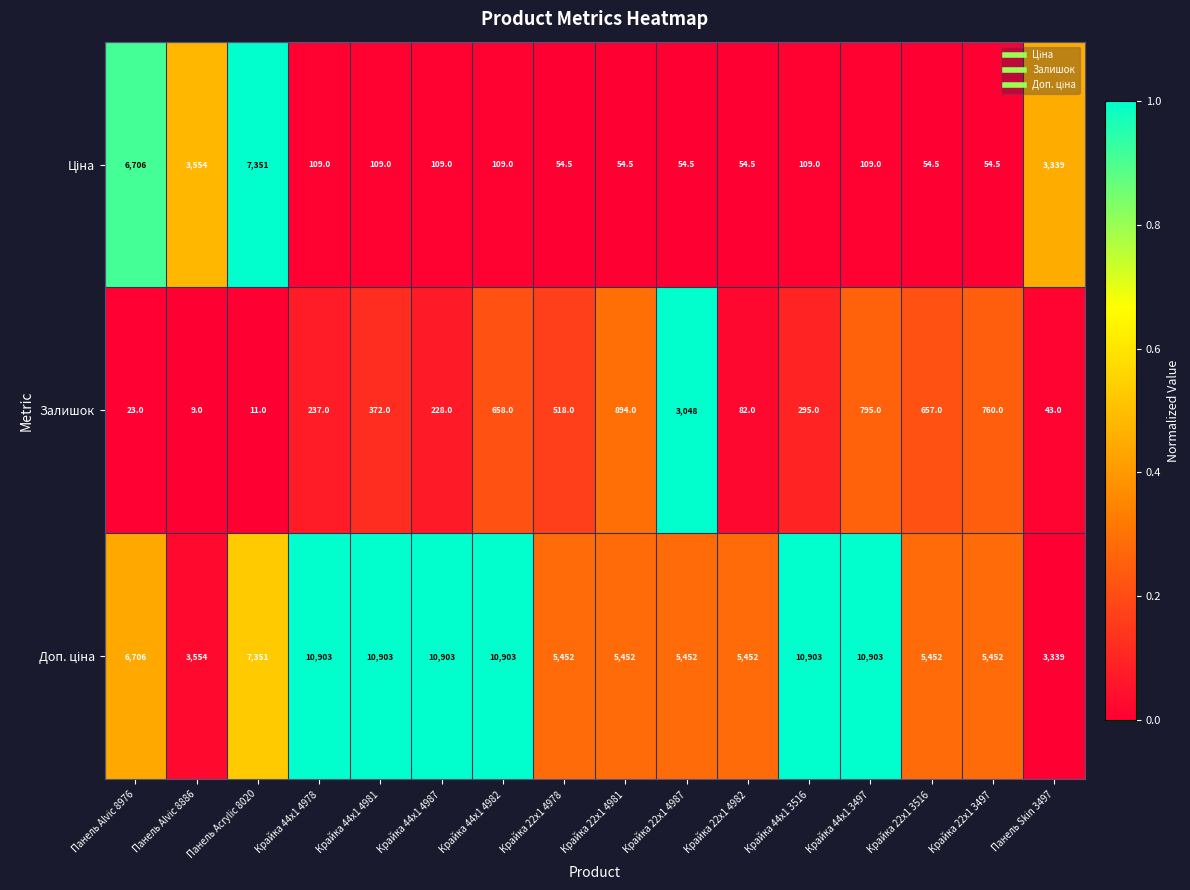

What is the sum of all Залишок values?

8630.0